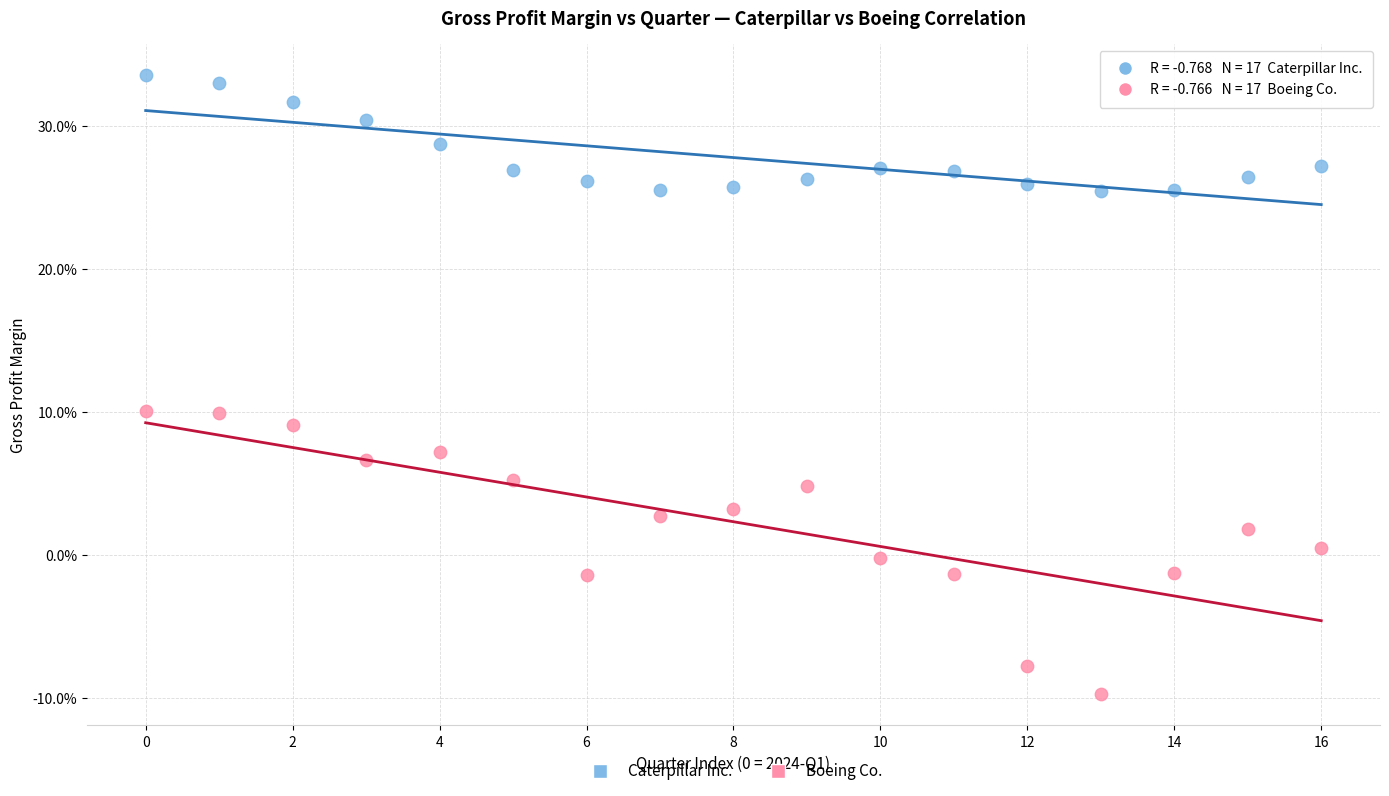

Which series reaches the minimum Y coordinate?

Boeing Co.